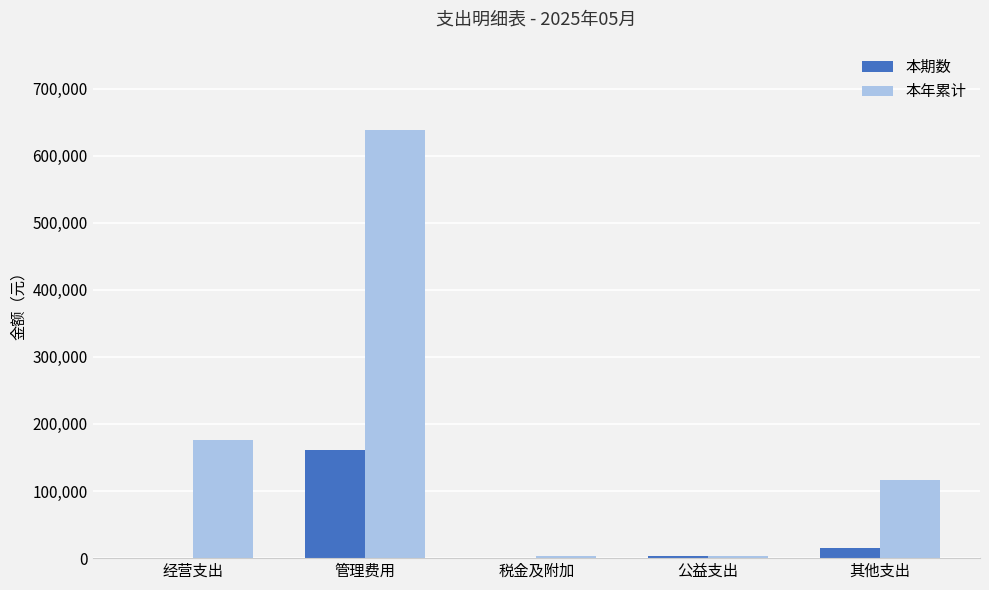

How many data points does each series have?

5